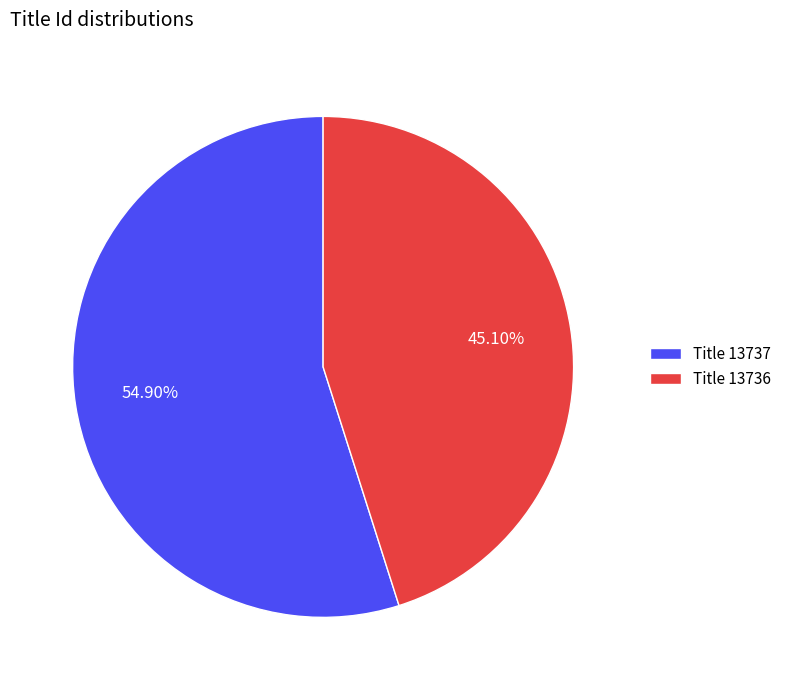

Combined, do Title 13736 and Title 13737 account for over 50%?

Yes